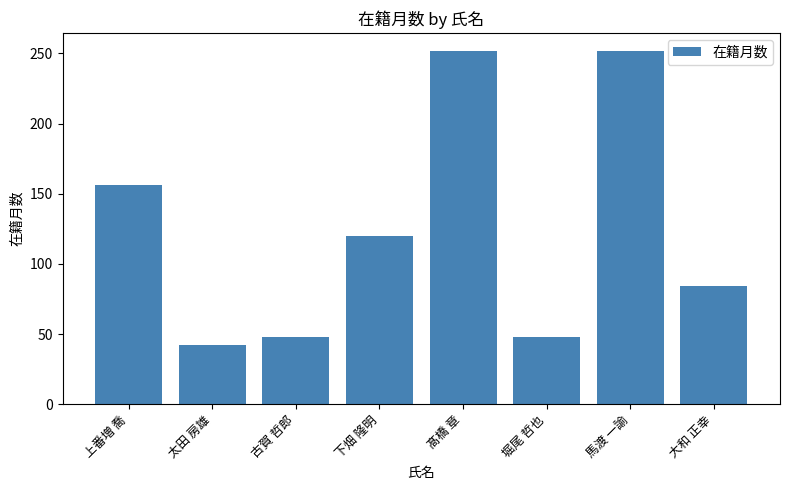

Which category has the lowest value across all series?

太田 房雄